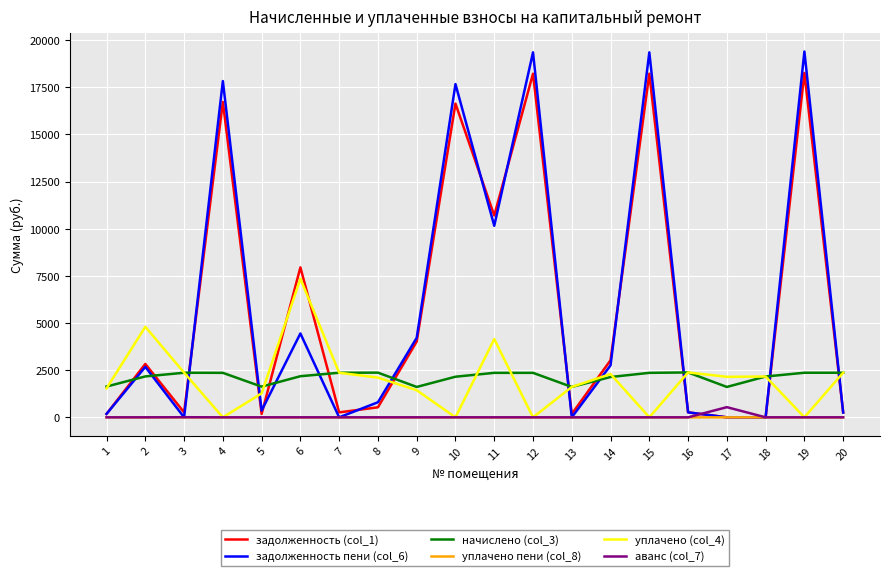

What is the greatest value displayed?

19393.2